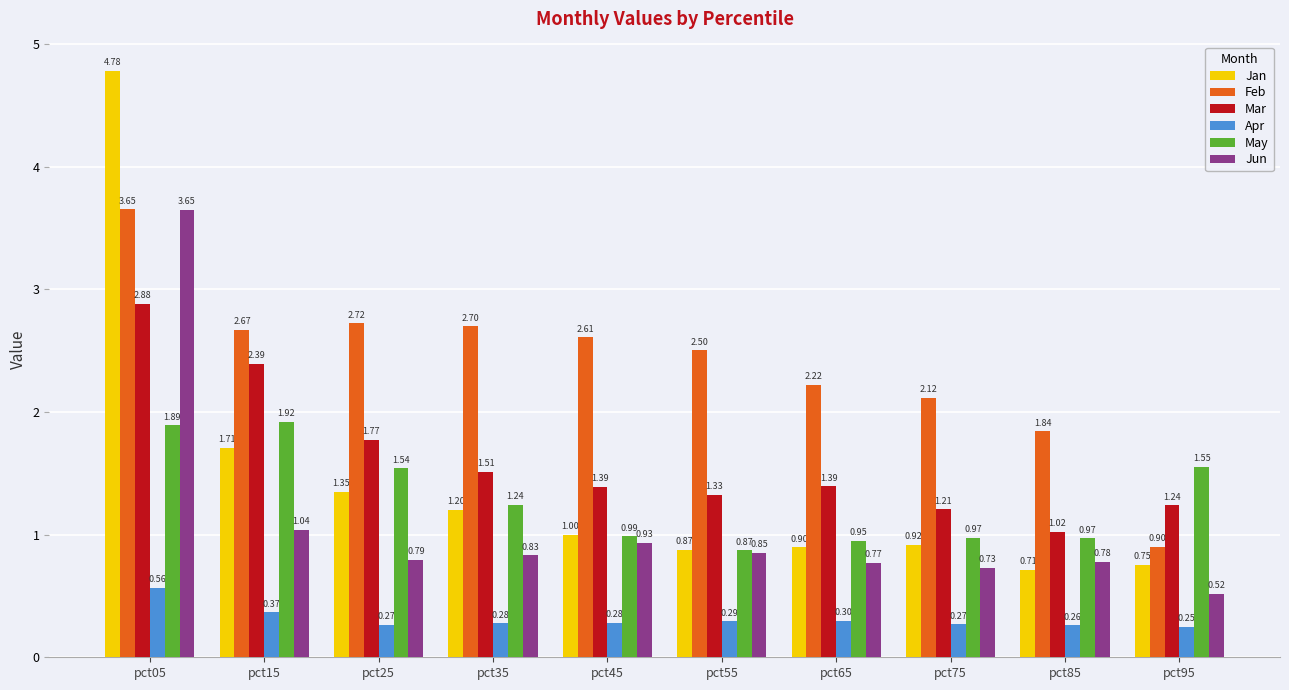

At pct35, list the series in order from smallest to largest.

Apr, Jun, Jan, May, Mar, Feb